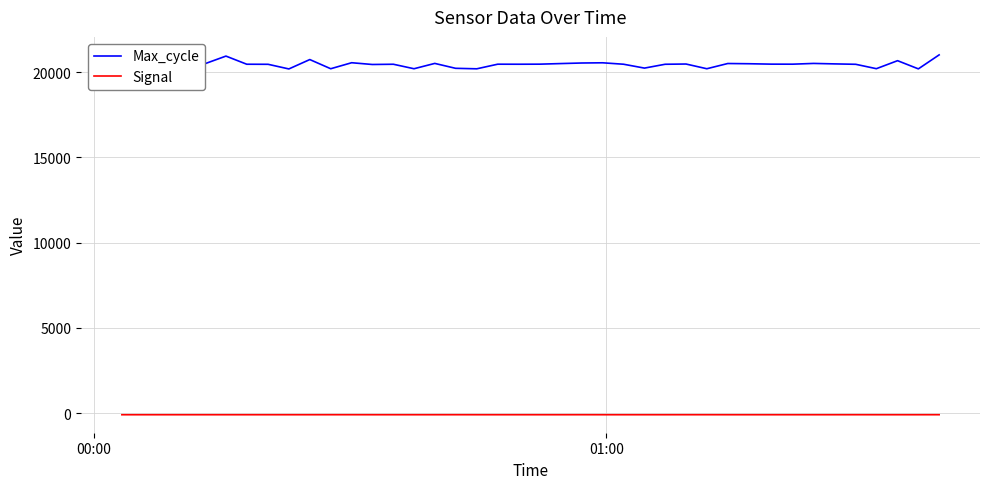

How many lines are shown in the chart?

2